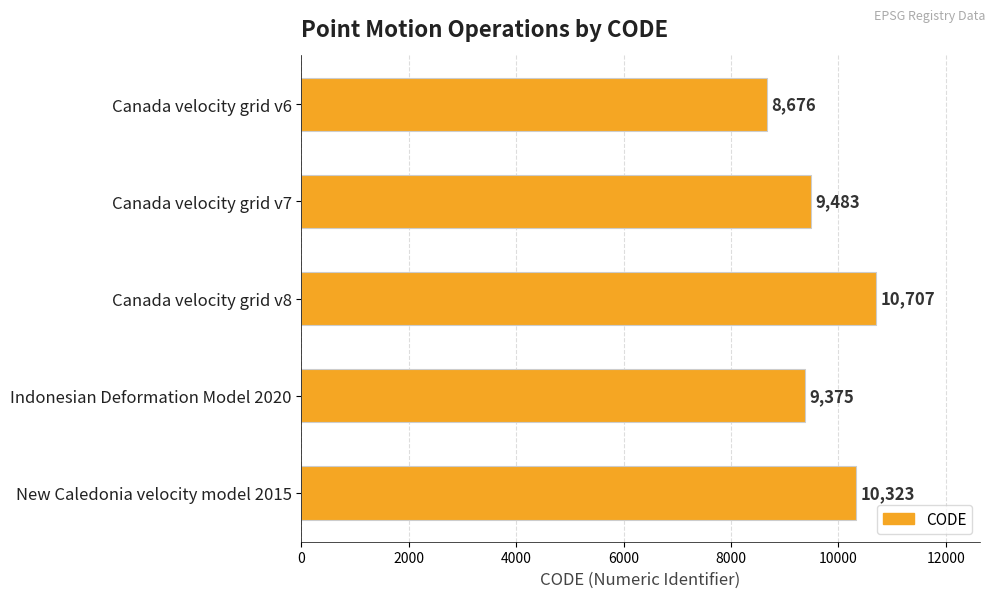

Reading top to bottom, transcribe all the data shown in this chart.

Canada velocity grid v6=8676	Canada velocity grid v7=9483	Canada velocity grid v8=10707	Indonesian Deformation Model 2020=9375	New Caledonia velocity model 2015=10323